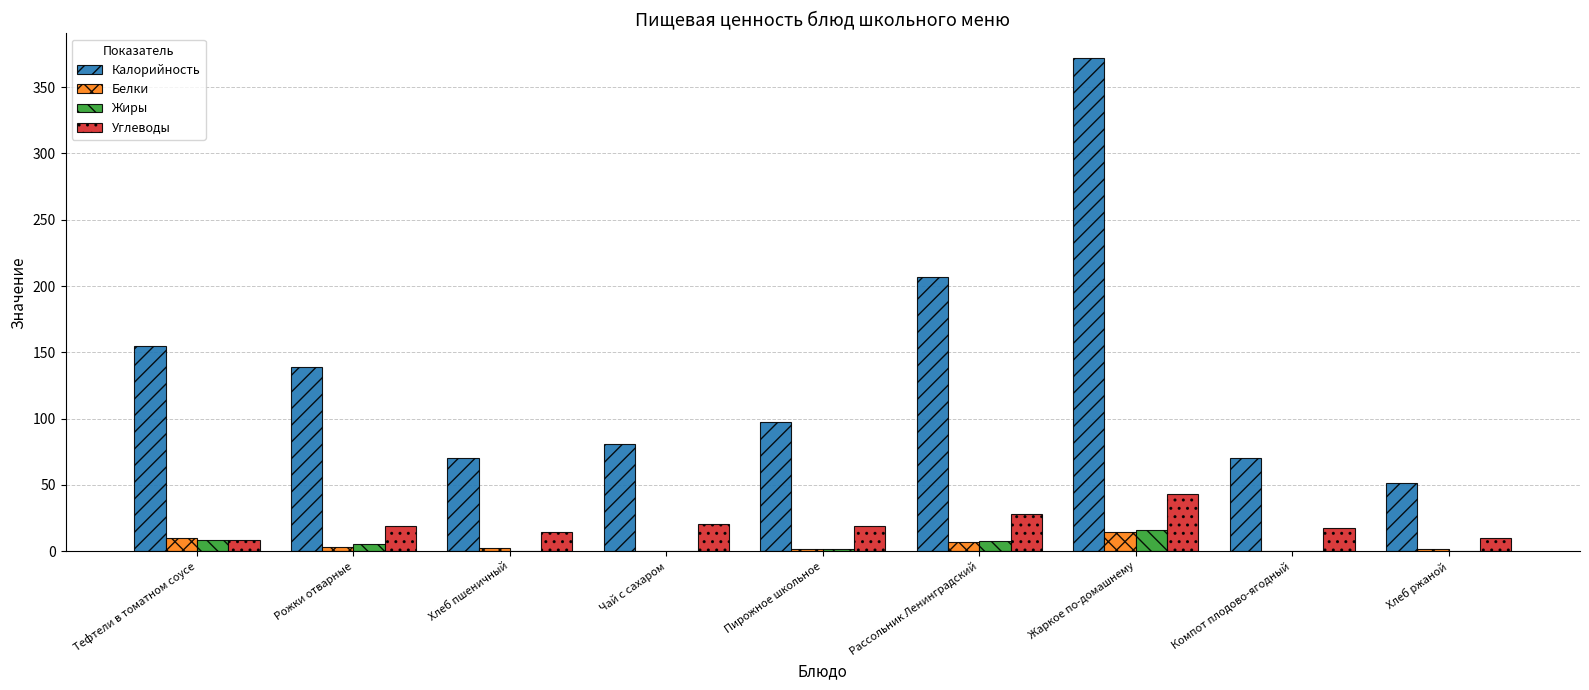

Are the bars horizontal?

No